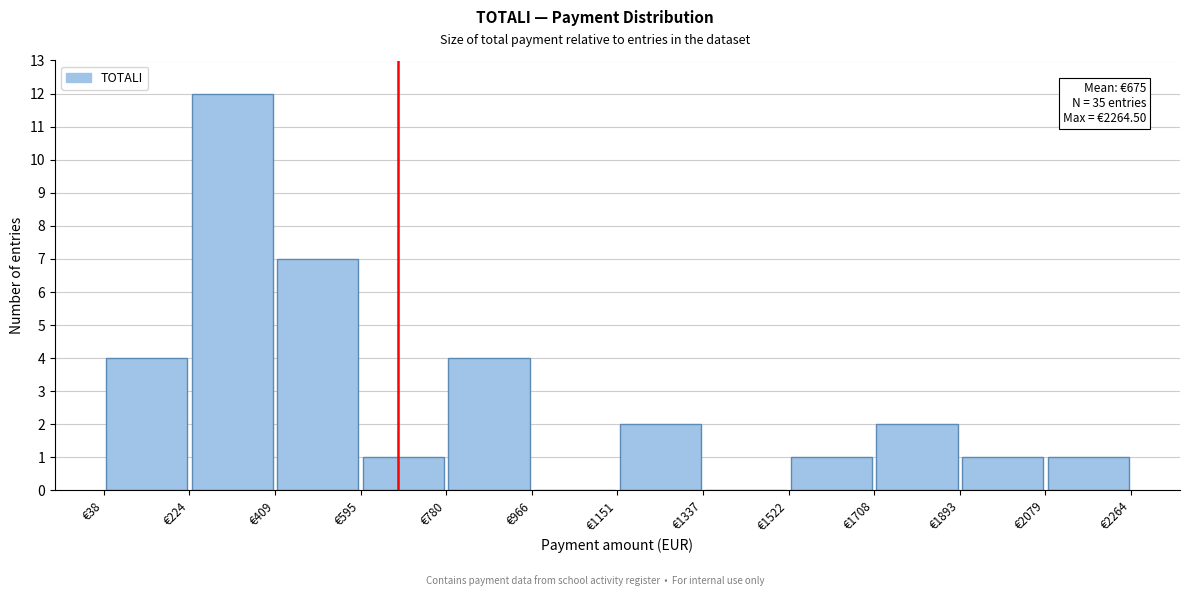

Which range on the x-axis has the tallest bar?

220 to 400